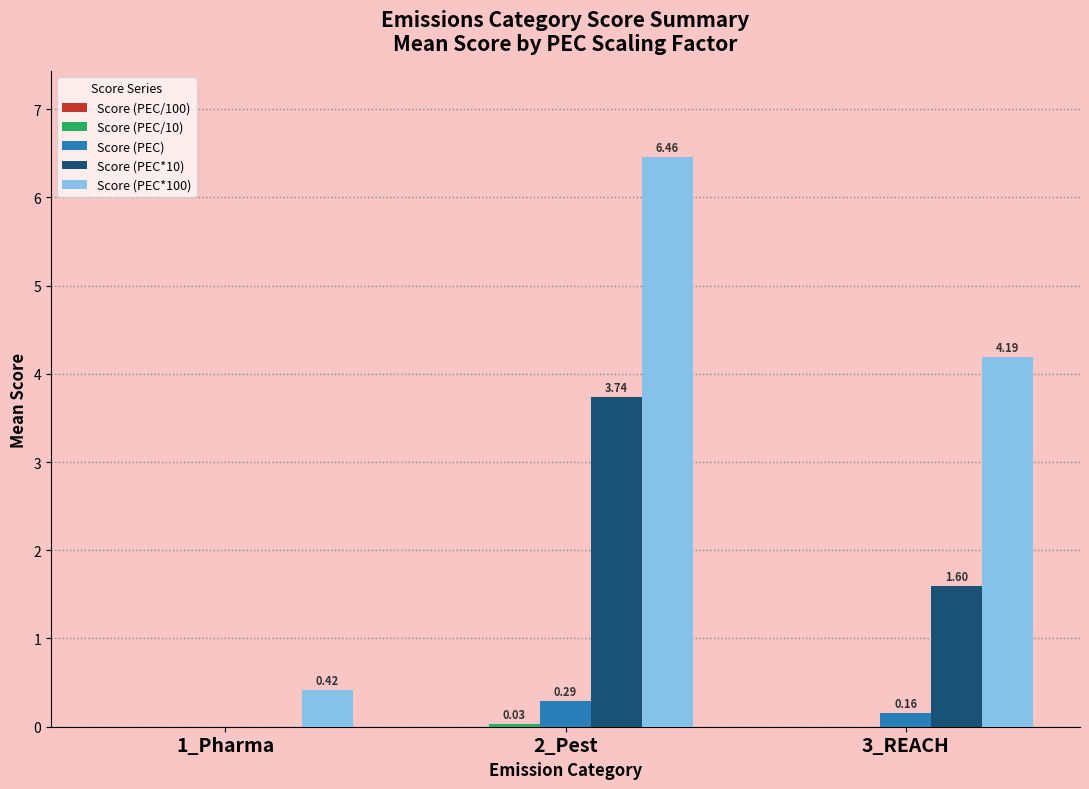

Which series has the largest total across all categories?

Score (PEC*100)